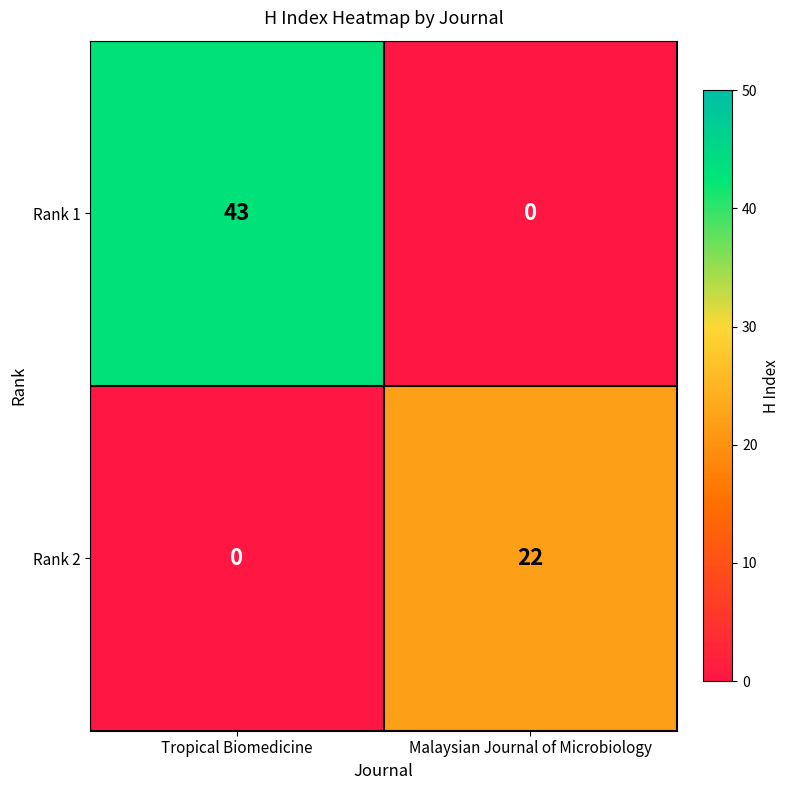

The value of Rank 1 at Tropical Biomedicine is 72. True or false?

False